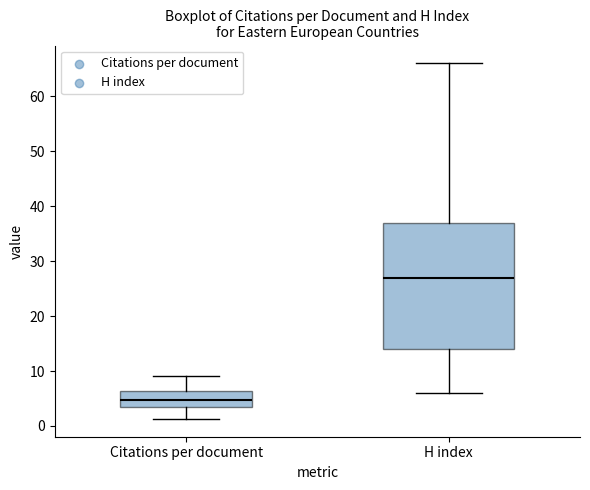

Which box's median line is the highest?

H index